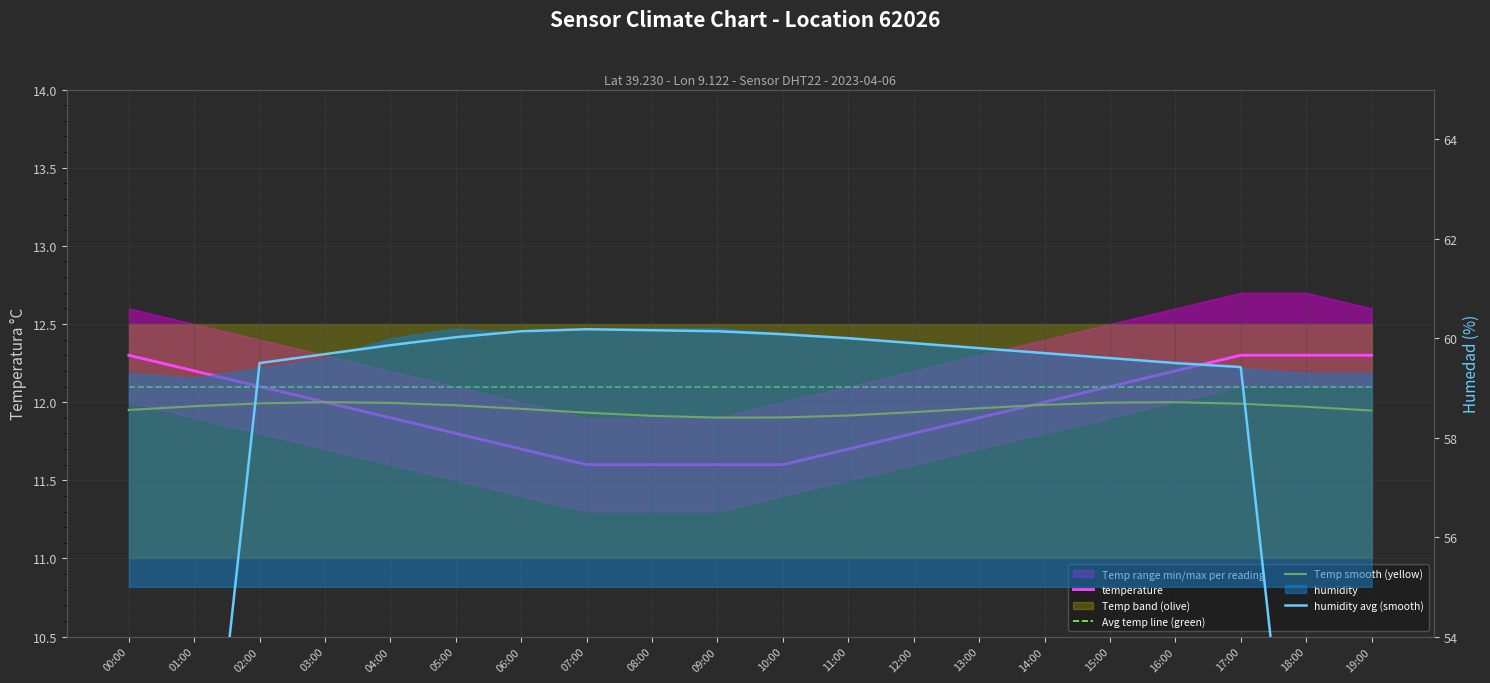

The Avg temp line (green) series shows 12.1 at 00:00. True or false?

True